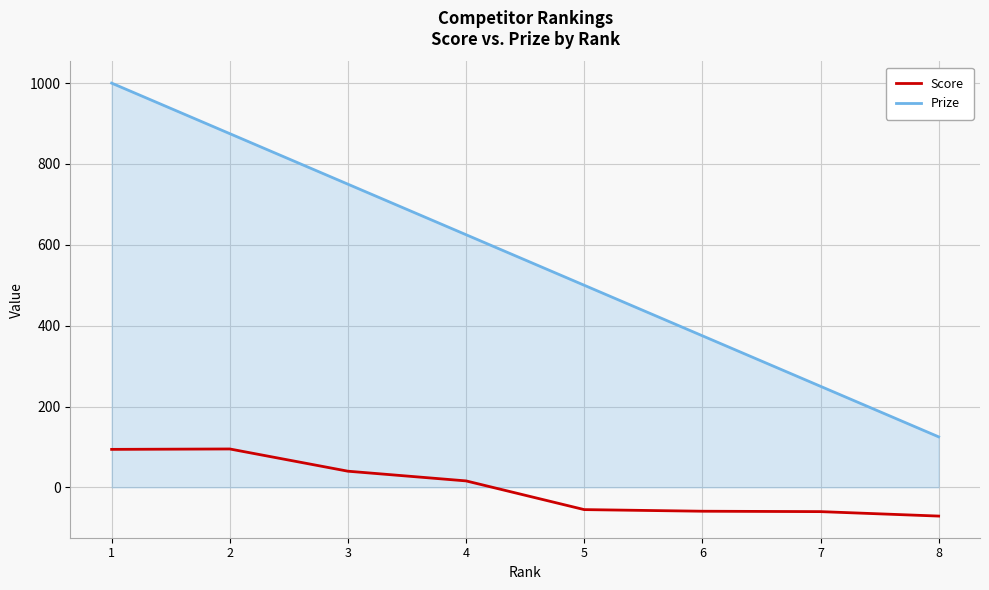

What is the highest value of the Prize series?

1000